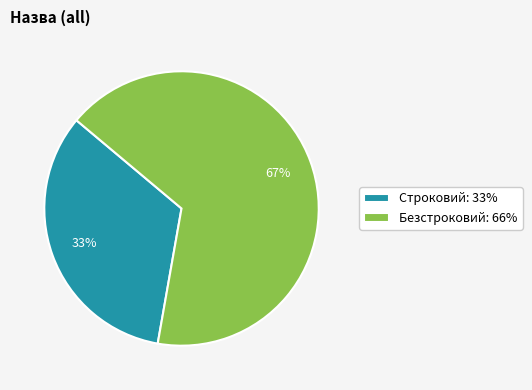

To the nearest percent, what is the combined percentage of Строковий: 33% and Безстроковий: 66%?

100%